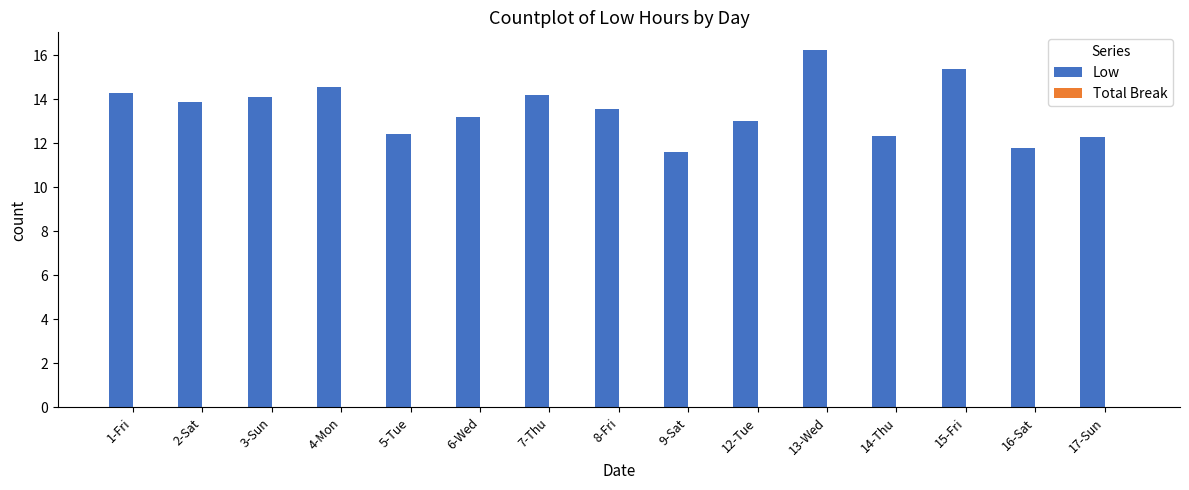

How many series are shown in this chart?

1